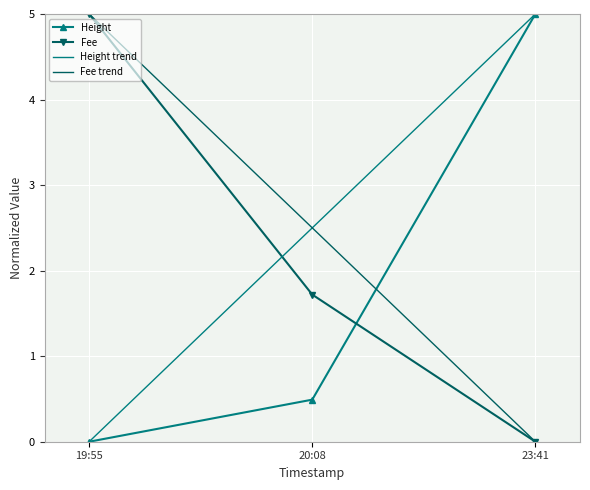

Rank the categories by Fee value from highest to lowest.

19:55, 20:08, 23:41